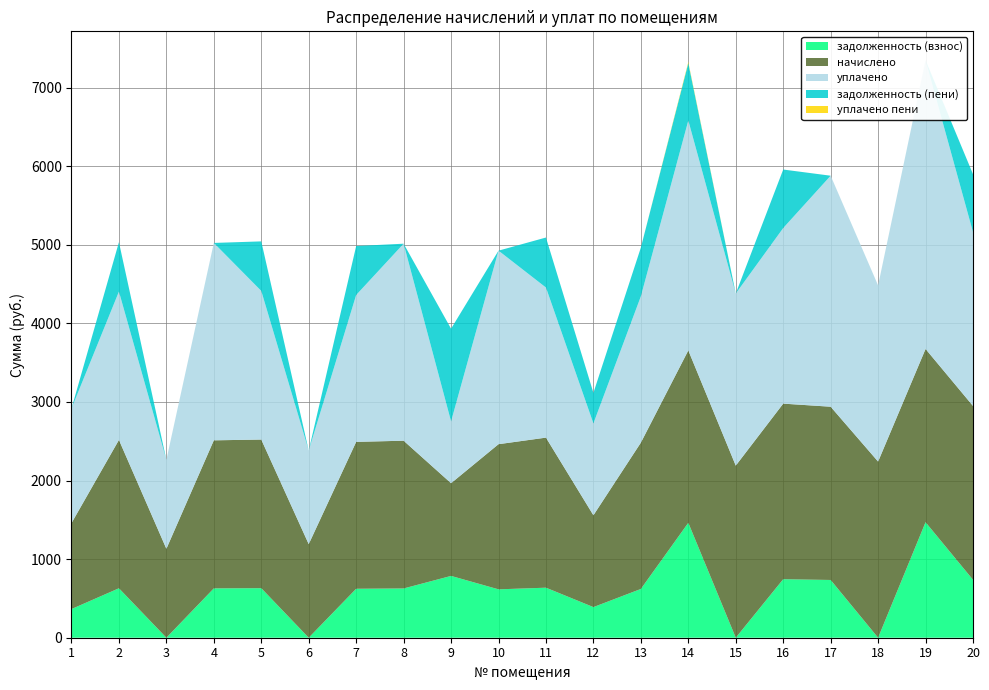

Reading left to right, list all the values displayed in this chart.

задолженность (взнос): 364.8	629.2	0.0	628.0	630.5	0.0	623.1	626.8	786.6	615.7	636.6	389.6	620.6	1462.5	0.1	744.8	734.9	0.0	1469.9	737.4
начислено: 1093.6	1887.8	1131.9	1884.1	1891.4	1190.9	1869.3	1880.4	1179.8	1847.2	1909.9	1168.8	1862.0	2193.8	2190.1	2234.3	2204.8	2241.7	2204.8	2212.2
уплачено: 1458.1	1887.8	1131.9	2512.1	1891.4	1190.9	1869.3	2507.2	786.6	2462.9	1909.9	1168.8	1862.0	2925.0	2190.1	2234.3	2939.8	2241.7	3674.7	2212.2
задолженность (пени): 0.3	629.2	0.0	0.0	630.5	0.0	623.1	0.0	1179.8	0.0	636.6	389.6	620.6	731.3	0.1	744.8	0.0	0.0	0.0	737.4
уплачено пени: 0.0	0.0	0.0	0.0	0.0	0.0	0.0	0.0	0.0	0.0	0.0	0.0	0.0	13.6	0.0	0.0	0.0	0.0	0.0	0.0